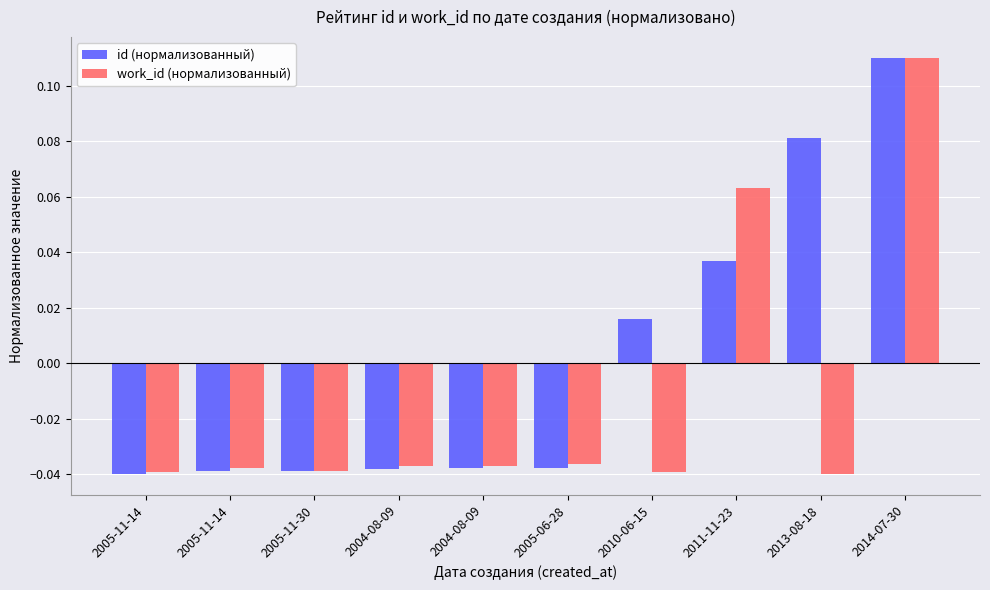

What are all the series names shown in the legend?

id (нормализованный), work_id (нормализованный)